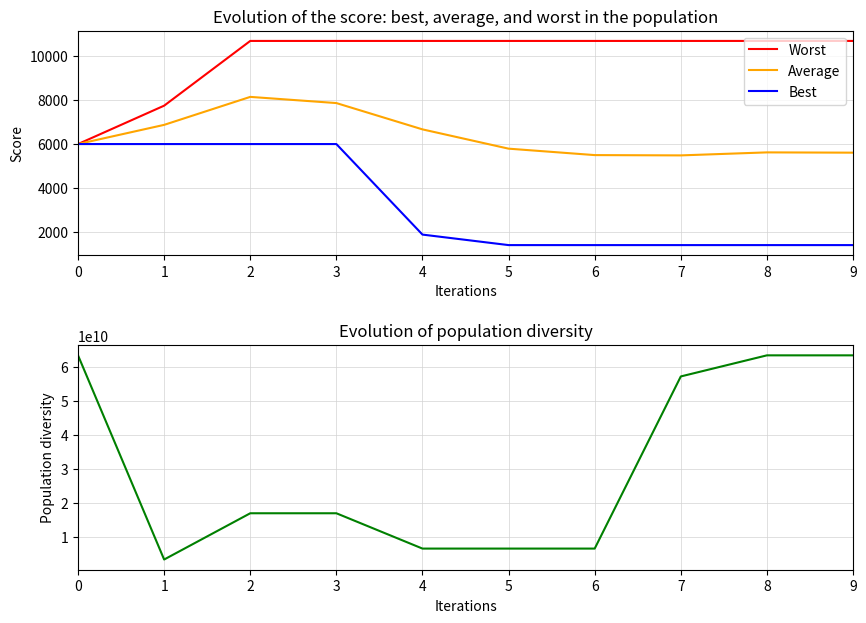

Reading left to right, what are all the values shown in this chart?

Worst: 5991.3	7738.7	10684.9	10684.9	10684.9	10684.9	10684.9	10684.9	10684.9	10684.9
Average: 5991.3	6865.0	8138.3	7856.8	6659.6	5781.8	5489.1	5475.4	5612.3	5599.7
Best: 5991.3	5991.3	5991.3	5991.3	1870.8	1392.9	1392.9	1392.9	1392.9	1392.9
Population diversity: 63501317204.0	3328805591.0	16960782880.0	16960782880.0	6550584353.0	6550584353.0	6550584353.0	57285250910.0	63501317204.0	63501317204.0